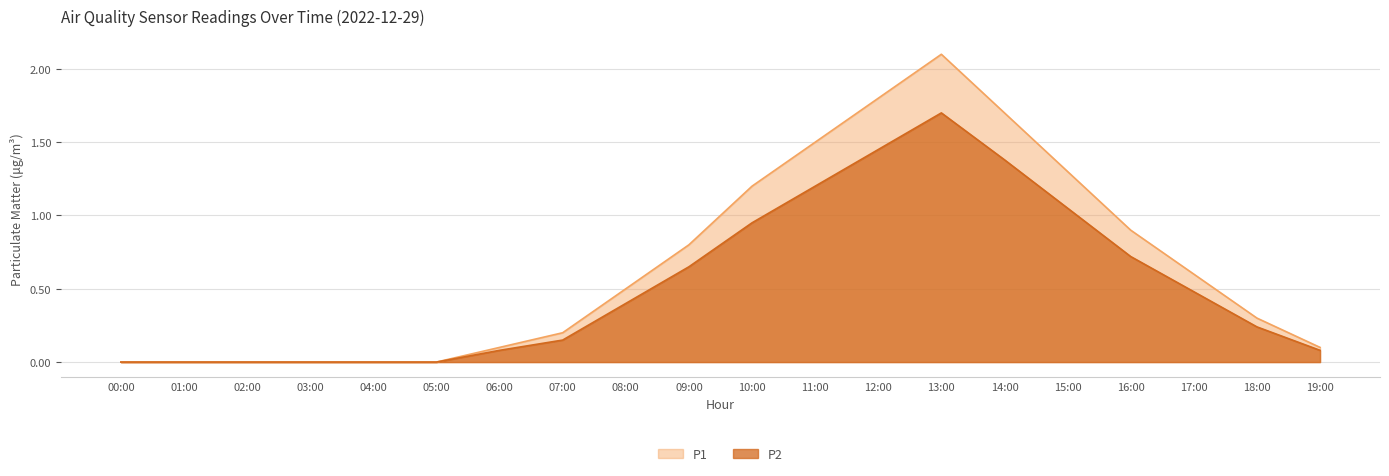

What are all the series names shown in the legend?

P1, P2